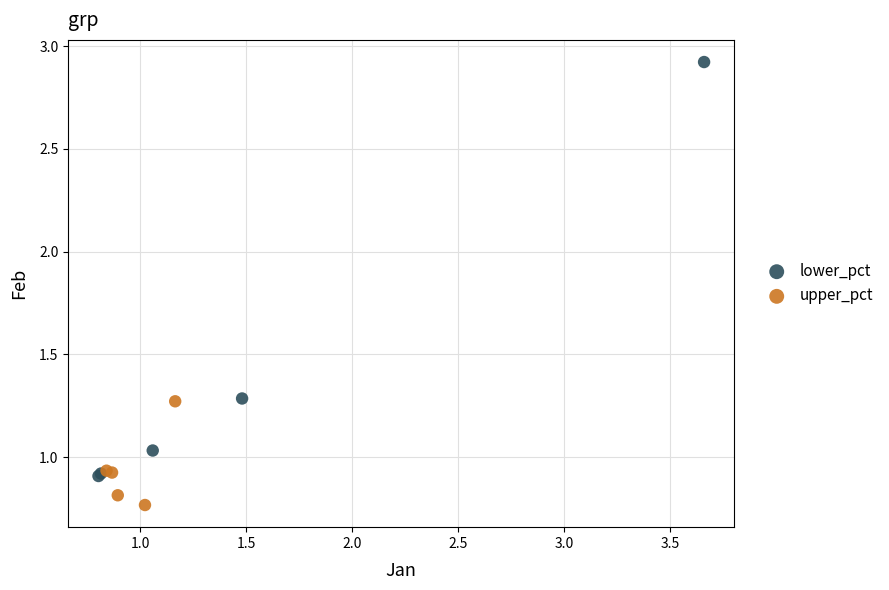

Which series reaches the minimum Y coordinate?

upper_pct